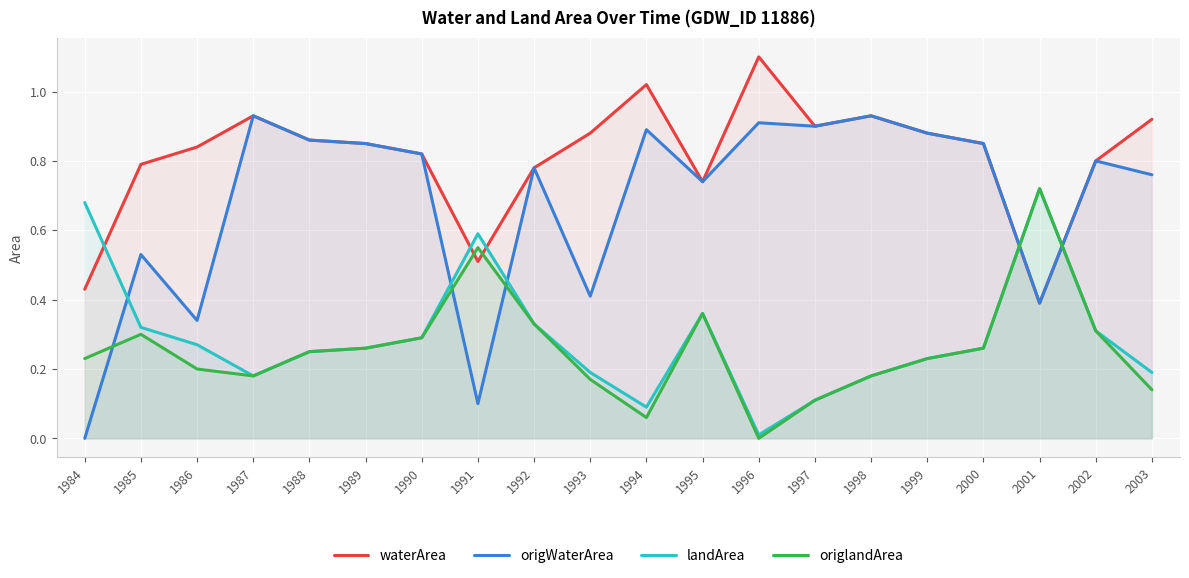

Reading right to left, transcribe all the data shown in this chart.

waterArea: 2003=0.9	2002=0.8	2001=0.4	2000=0.8	1999=0.9	1998=0.9	1997=0.9	1996=1.1	1995=0.7	1994=1.0	1993=0.9	1992=0.8	1991=0.5	1990=0.8	1989=0.8	1988=0.9	1987=0.9	1986=0.8	1985=0.8	1984=0.4
origWaterArea: 2003=0.8	2002=0.8	2001=0.4	2000=0.8	1999=0.9	1998=0.9	1997=0.9	1996=0.9	1995=0.7	1994=0.9	1993=0.4	1992=0.8	1991=0.1	1990=0.8	1989=0.8	1988=0.9	1987=0.9	1986=0.3	1985=0.5	1984=0.0
landArea: 2003=0.2	2002=0.3	2001=0.7	2000=0.3	1999=0.2	1998=0.2	1997=0.1	1996=0.0	1995=0.4	1994=0.1	1993=0.2	1992=0.3	1991=0.6	1990=0.3	1989=0.3	1988=0.2	1987=0.2	1986=0.3	1985=0.3	1984=0.7
origlandArea: 2003=0.1	2002=0.3	2001=0.7	2000=0.3	1999=0.2	1998=0.2	1997=0.1	1996=0.0	1995=0.4	1994=0.1	1993=0.2	1992=0.3	1991=0.6	1990=0.3	1989=0.3	1988=0.2	1987=0.2	1986=0.2	1985=0.3	1984=0.2